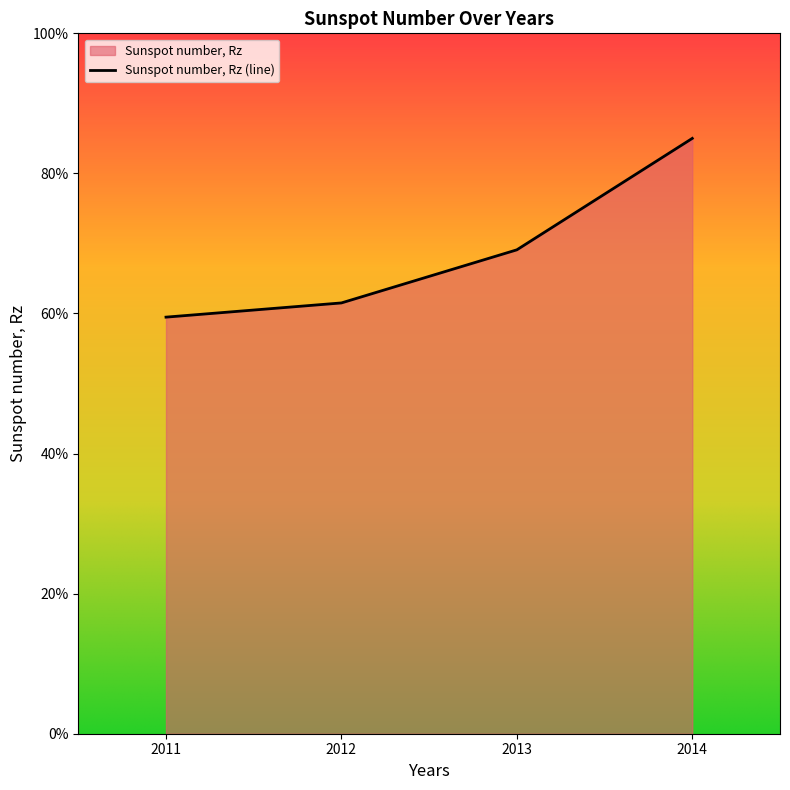

Which category has the highest value across all series?

2014